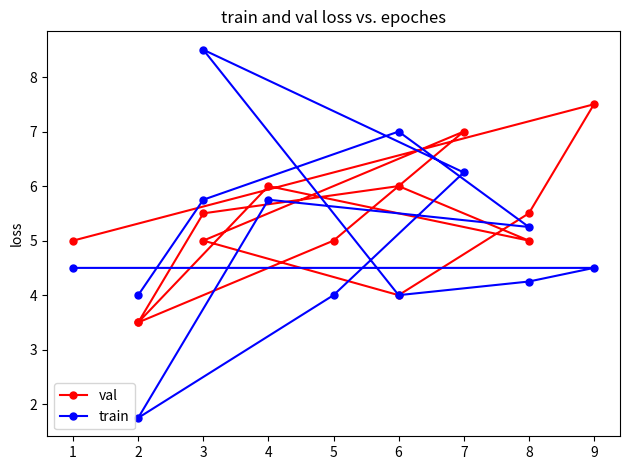

What is the sum of all train values?

65.5